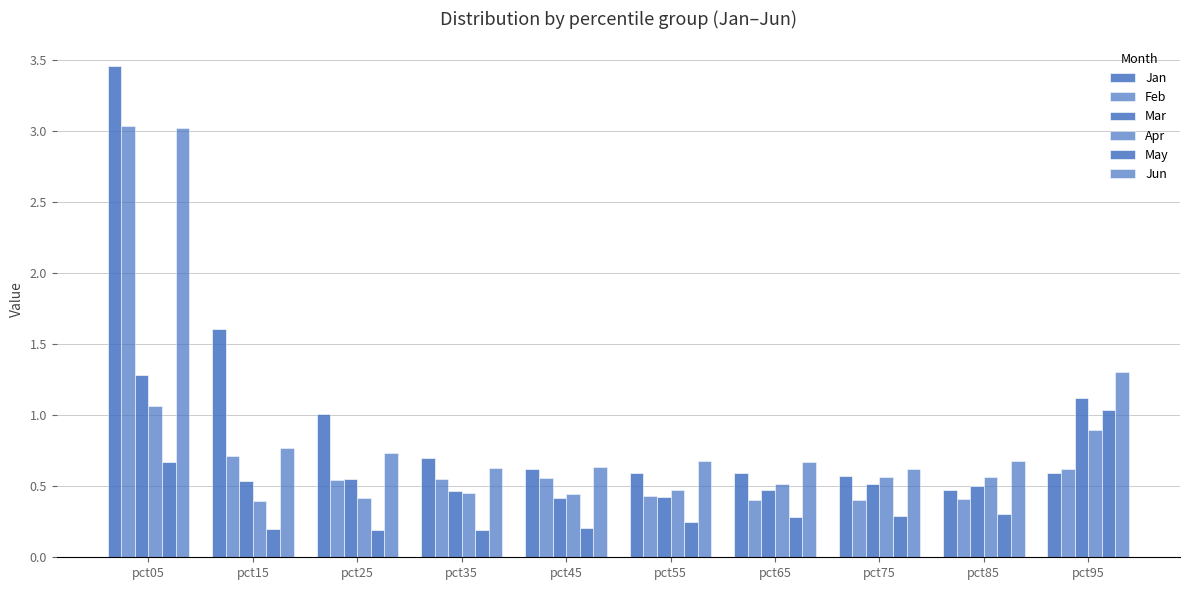

How many groups of bars are there?

10